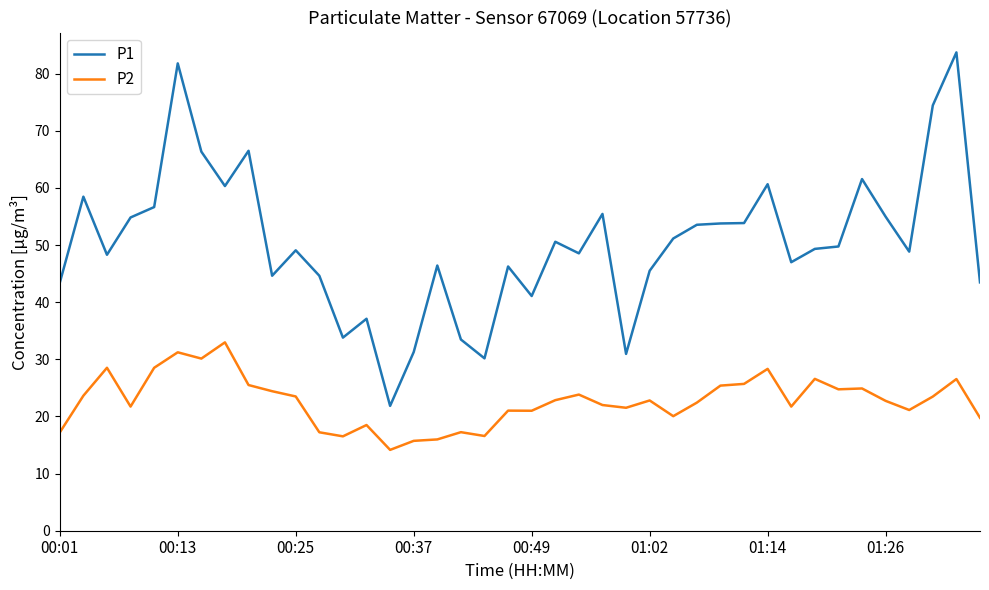

List the series in order of their peak value, lowest first.

P2, P1